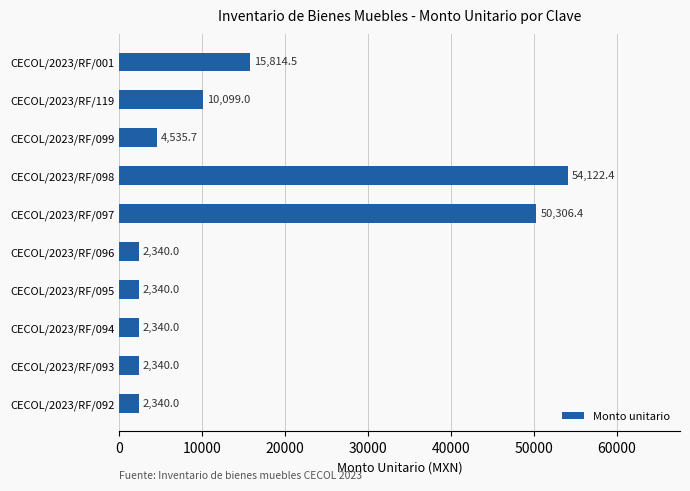

What is the change in value from CECOL/2023/RF/095 to CECOL/2023/RF/098?

+51782.4